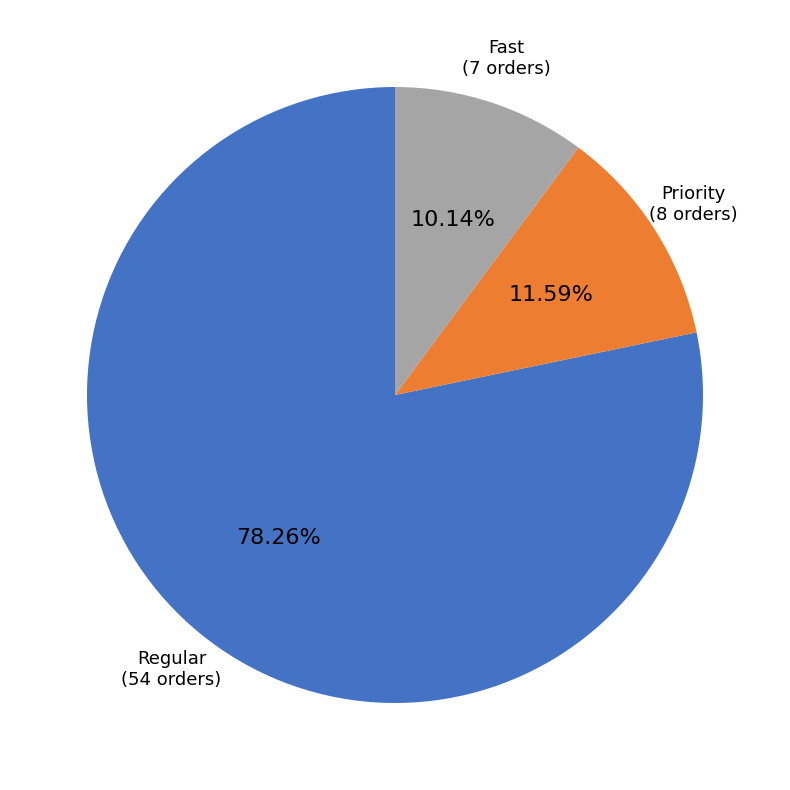

How many slices are in this pie chart?

3